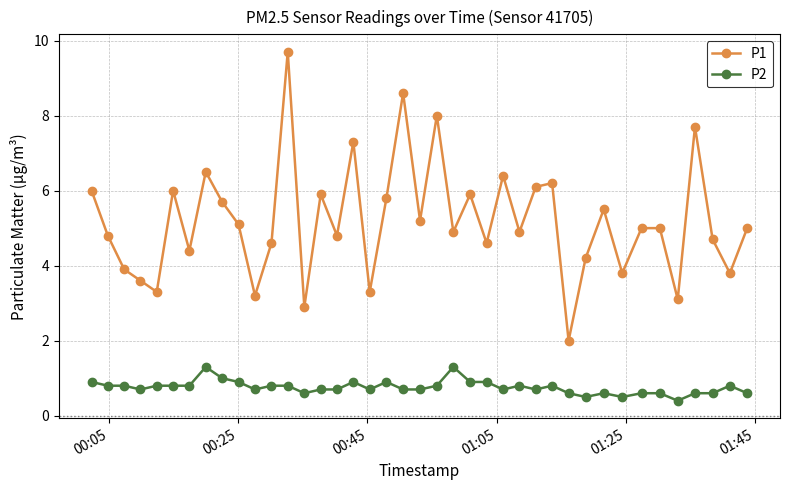

What is the sum of all P1 values?

207.4